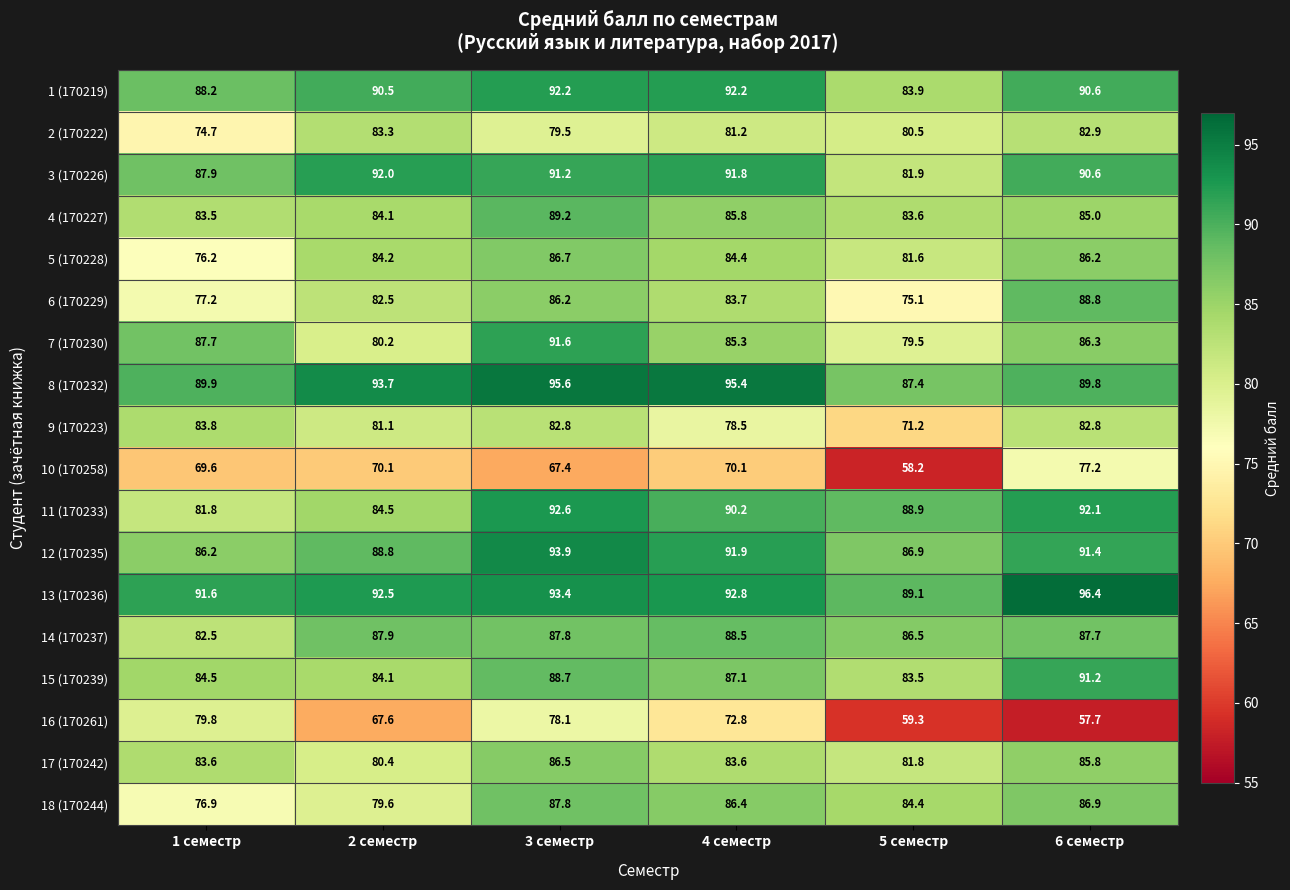

How many categories are shown in the chart?

6